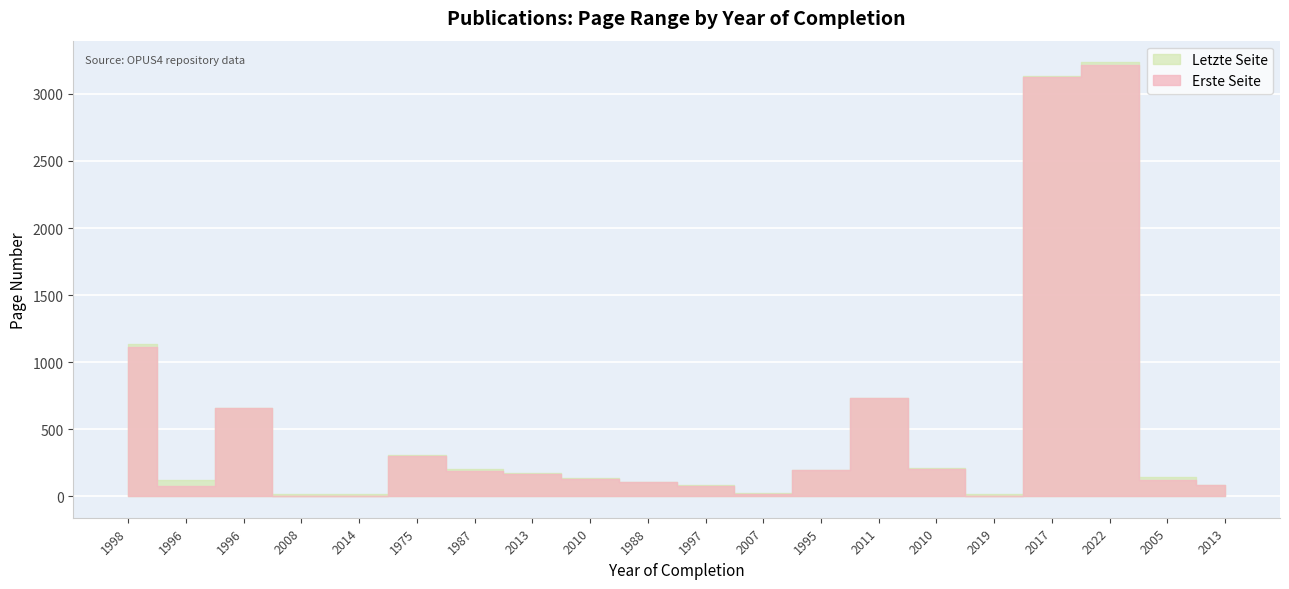

What is the label of the 17th point from the right?

2008